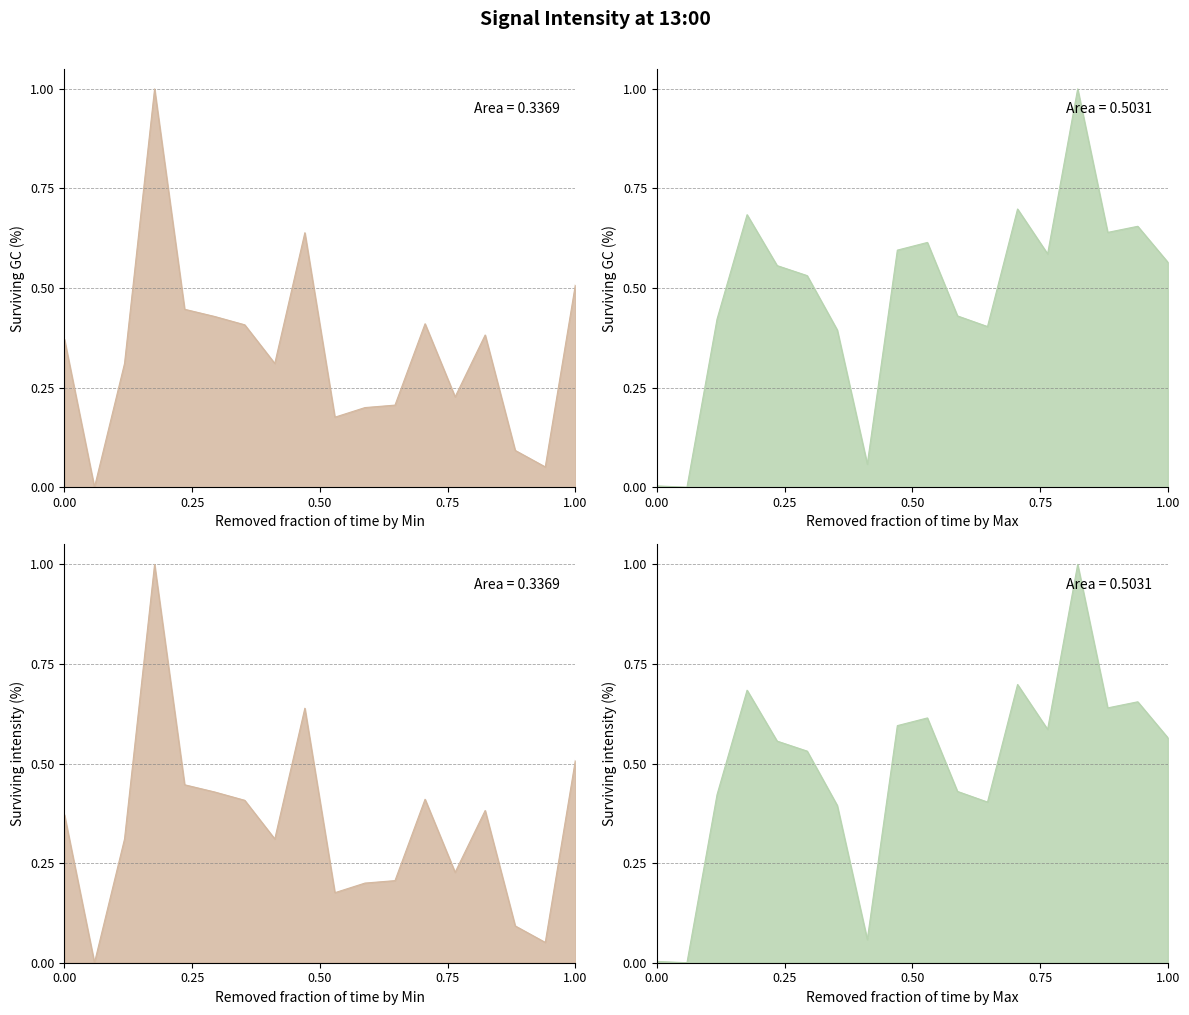

What is the sum of all Min intensity (dBm) values?

6.2